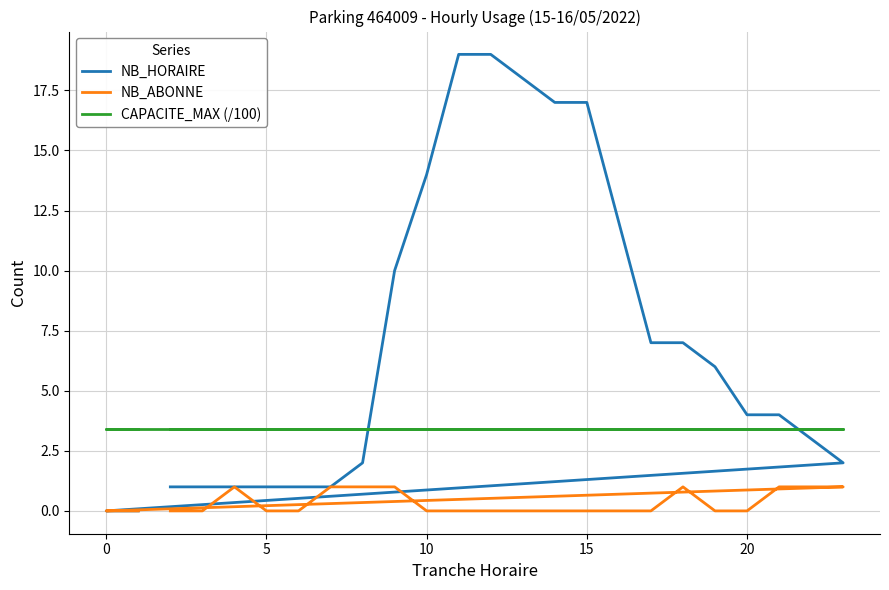

True or false: NB_HORAIRE has more than 0 points higher than both neighbors.

False